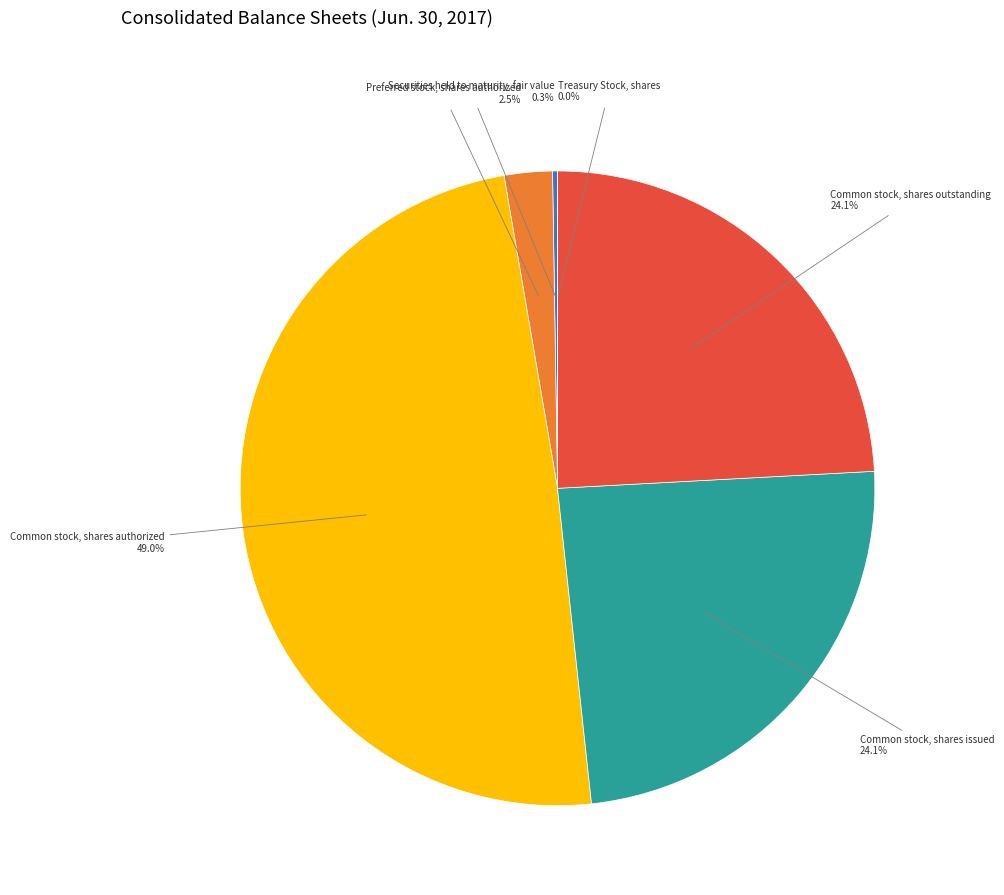

Which category has the biggest portion of the pie?

Common stock, shares authorized